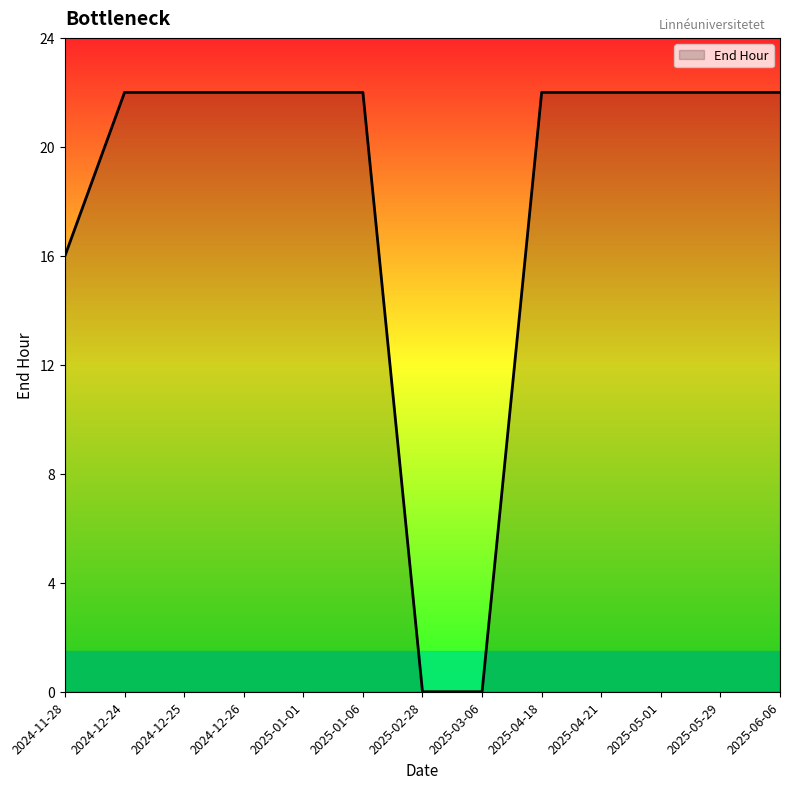

What is the sum of the values at 2025-05-01 and 2025-01-06?

44